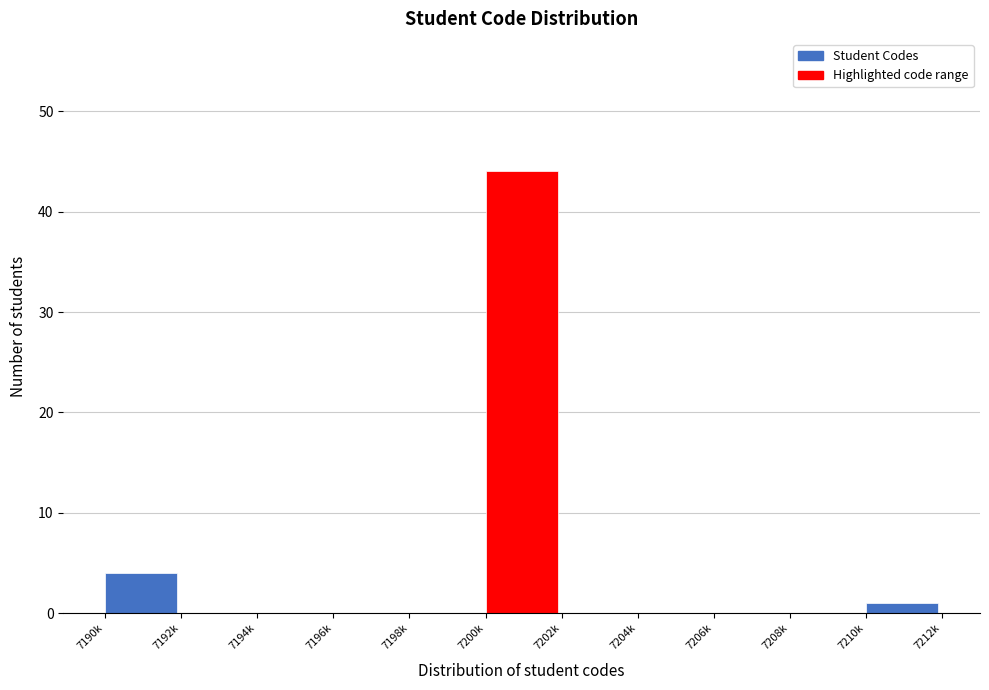

Reading right to left, extract all data points from this chart.

7210k=1	7208k=0	7206k=0	7204k=0	7202k=0	7200k=44	7198k=0	7196k=0	7194k=0	7192k=0	7190k=4